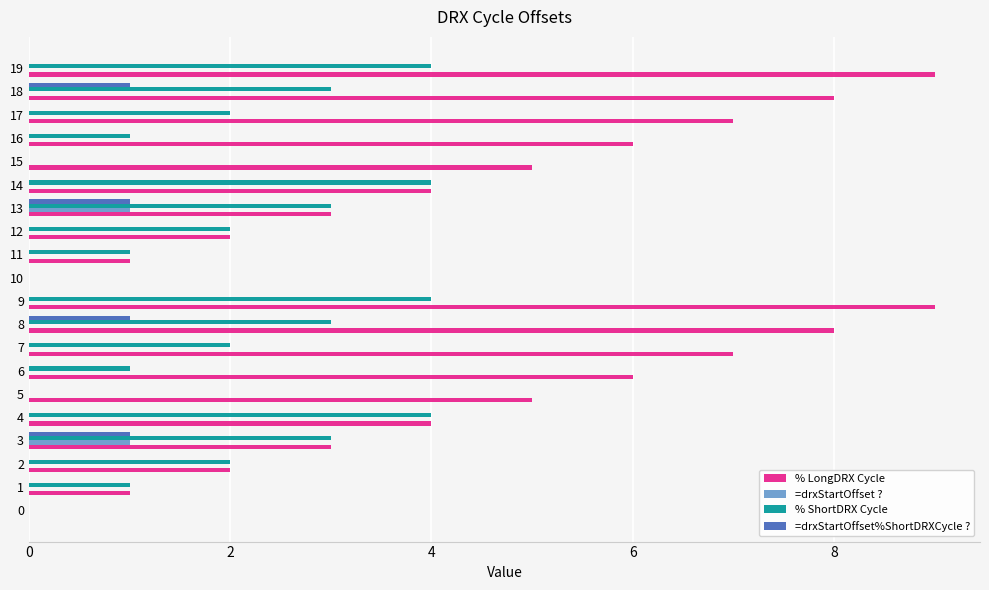

Which series has the widest spread of values?

% LongDRX Cycle